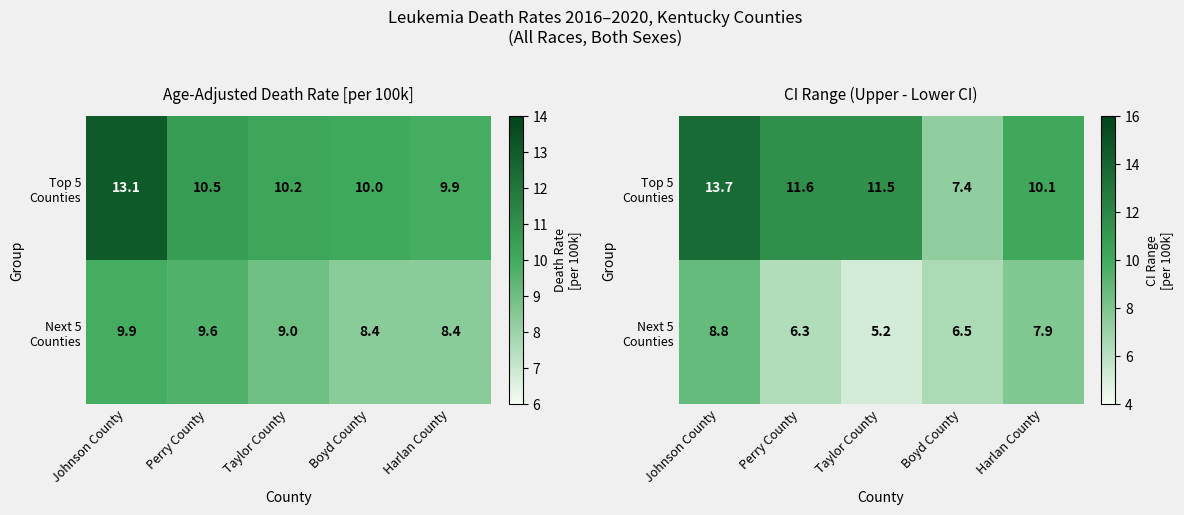

Read the Next 5 Counties value at Boyd County.

6.5